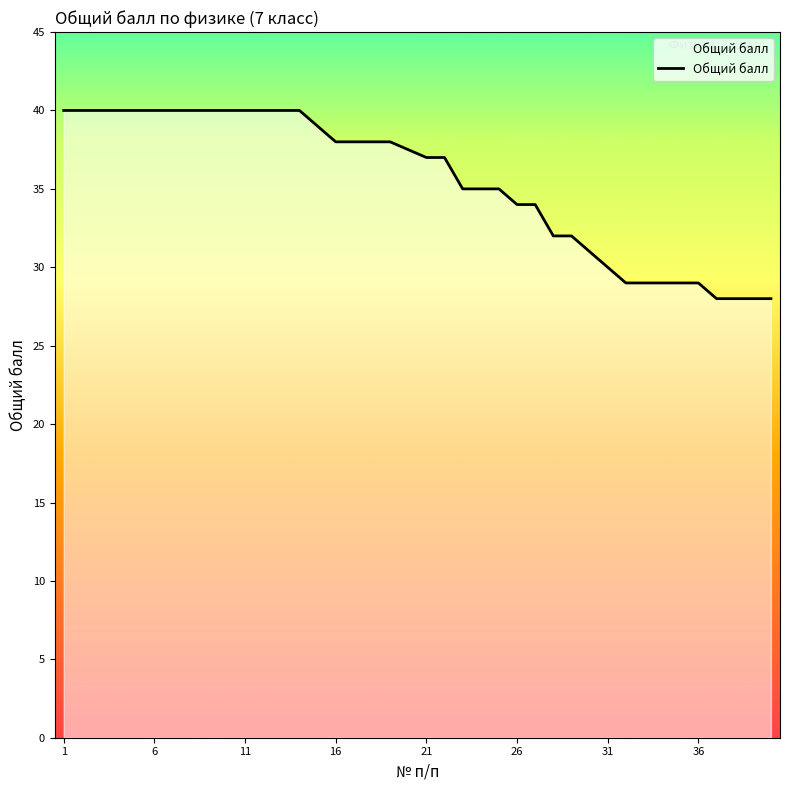

What is the difference between the maximum and minimum values?

12.0